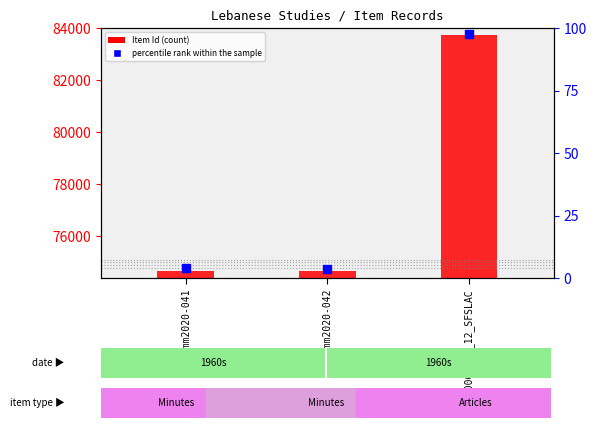

At how many categories does at least one series exceed 80520?

1